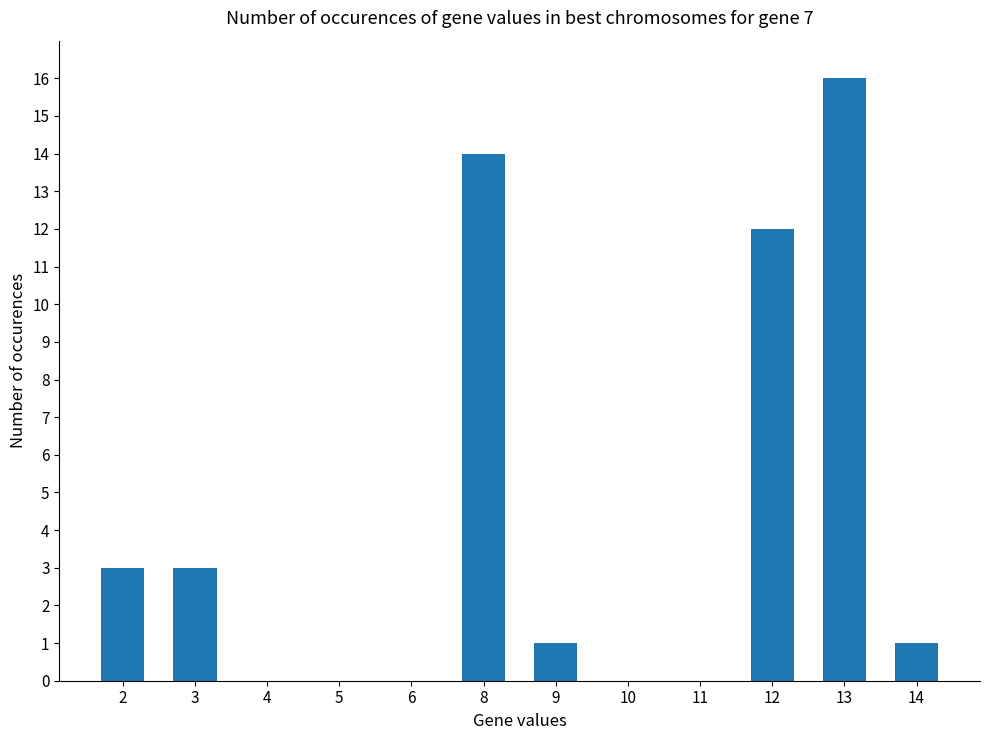

At which category does the chart reach its peak across all series?

13